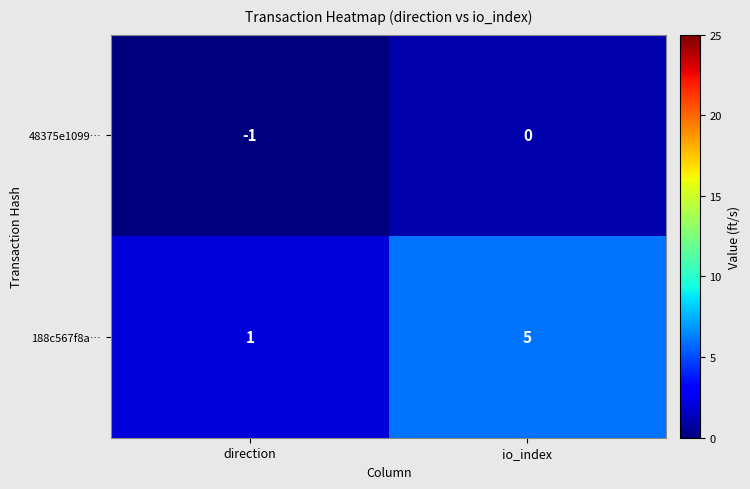

What is the total value across all series at io_index?

5